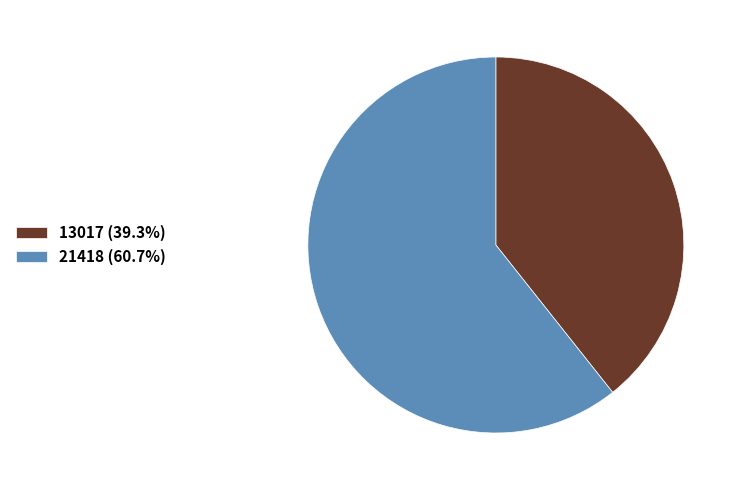

How many slices are in this pie chart?

2